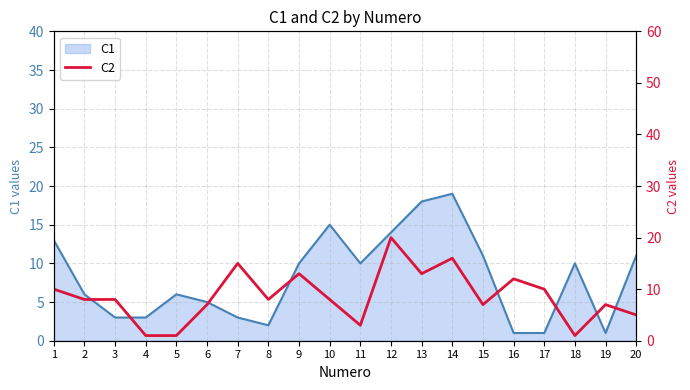

List the labels in order of value, largest first.

12, 14, 7, 9, 13, 16, 1, 17, 2, 3, 8, 10, 6, 15, 19, 20, 11, 4, 5, 18